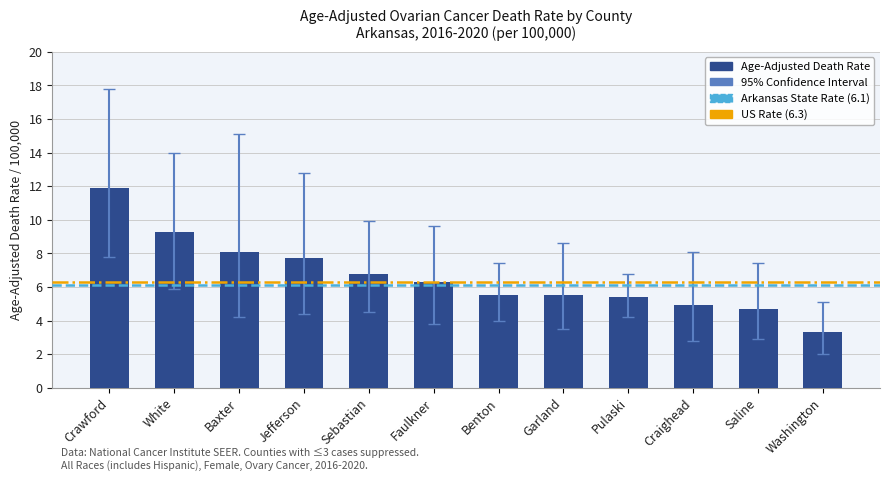

At which label is the value closest to 7?

Sebastian